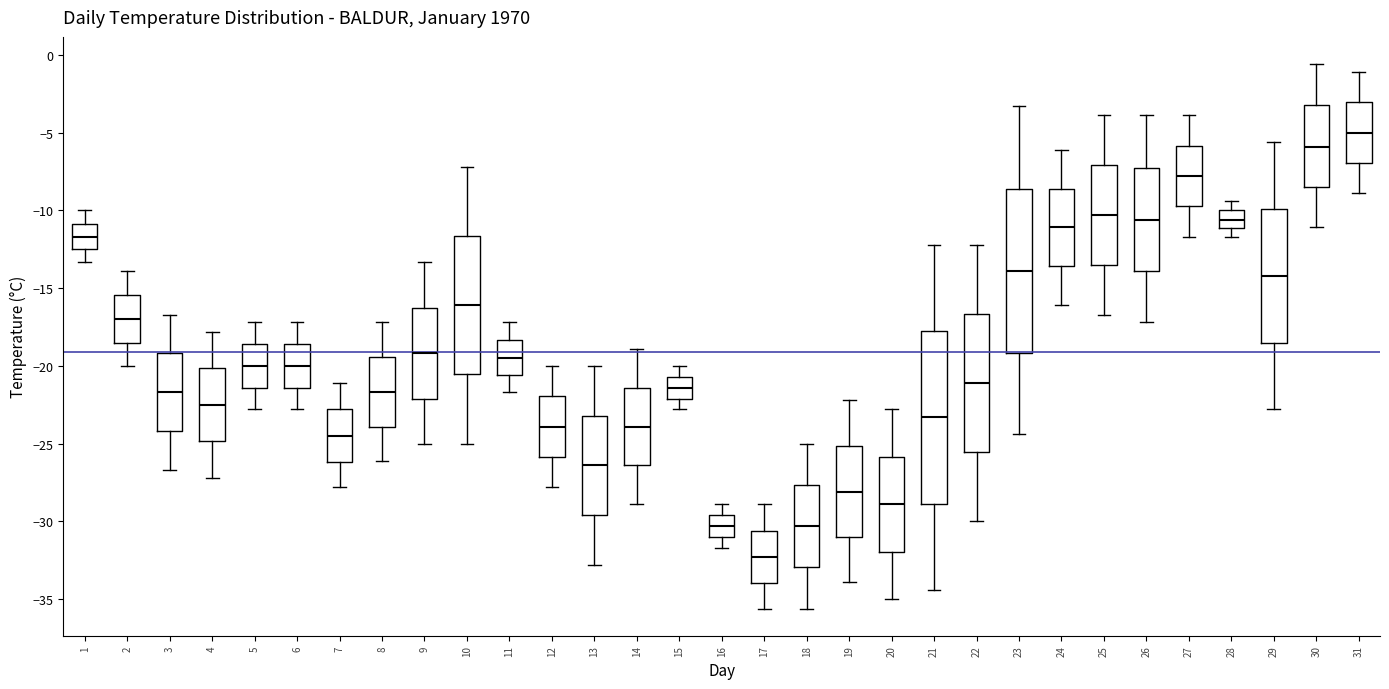

Where is the lower edge of the box at x = 15 on the y-axis? The values are not printed on the chart, so give them approximately, as read against the axis.

-22.0